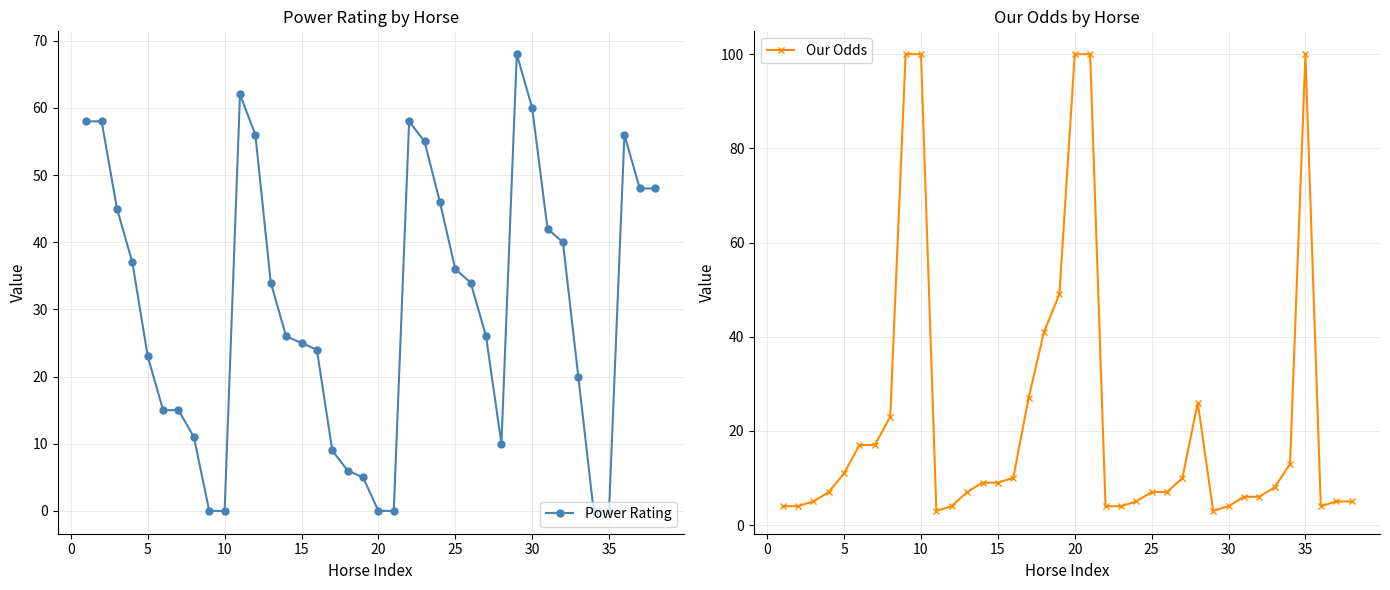

Is it true that Our Odds equals 100 at 10?

True